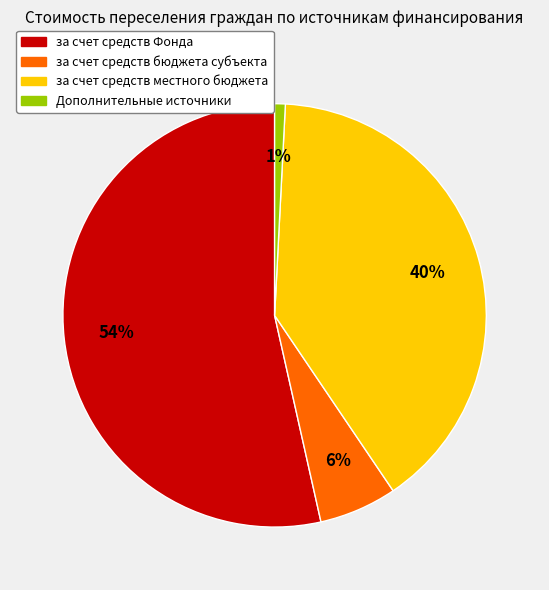

Which has a higher value, за счет средств местного бюджета or за счет средств бюджета субъекта?

за счет средств местного бюджета